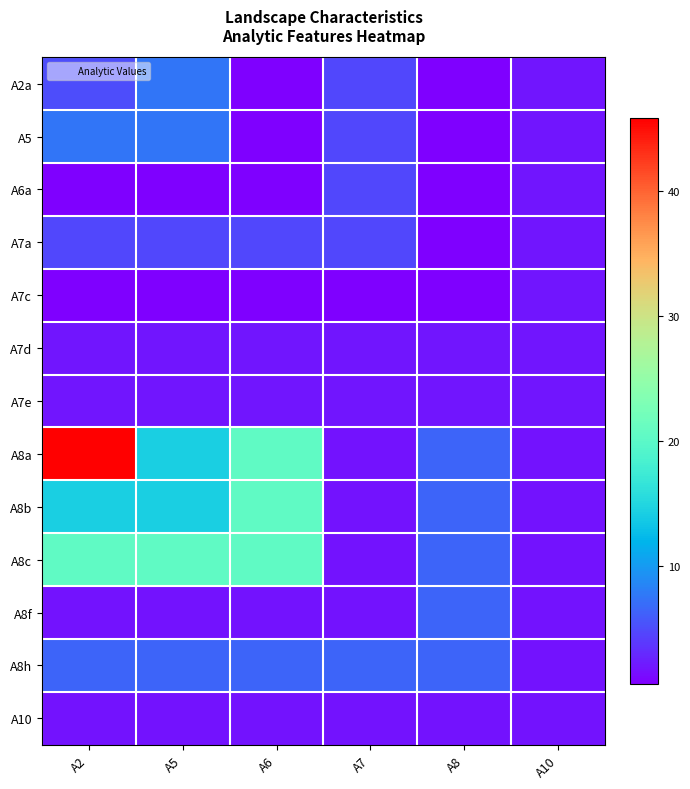

What is the spread (max minus min) of values at A10?

0.2